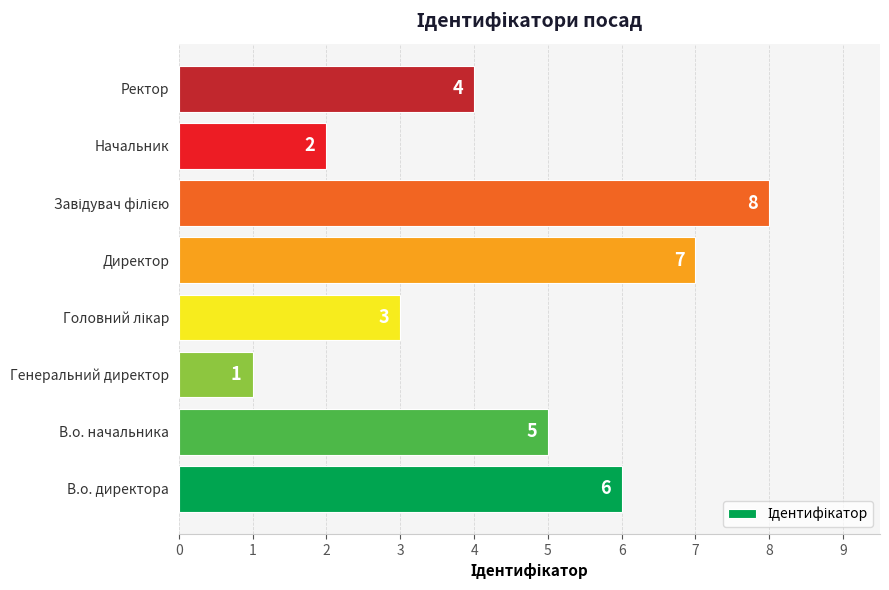

What is the smallest value displayed?

1